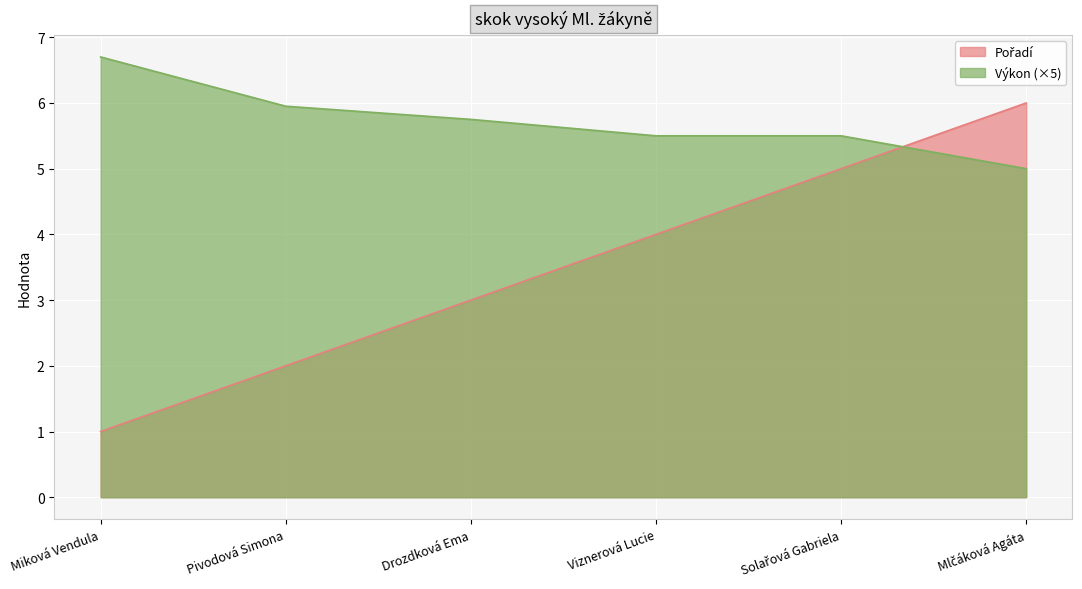

Reading left to right, transcribe all the data shown in this chart.

Pořadí: Miková Vendula=1.0	Pivodová Simona=2.0	Drozdková Ema=3.0	Viznerová Lucie=4.0	Solařová Gabriela=5.0	Mlčáková Agáta=6.0
Výkon: Miková Vendula=6.7	Pivodová Simona=5.9	Drozdková Ema=5.8	Viznerová Lucie=5.5	Solařová Gabriela=5.5	Mlčáková Agáta=5.0